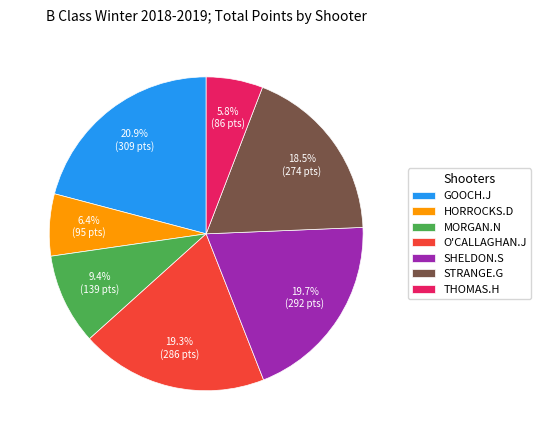

Does STRANGE.G represent more than half of the total?

No